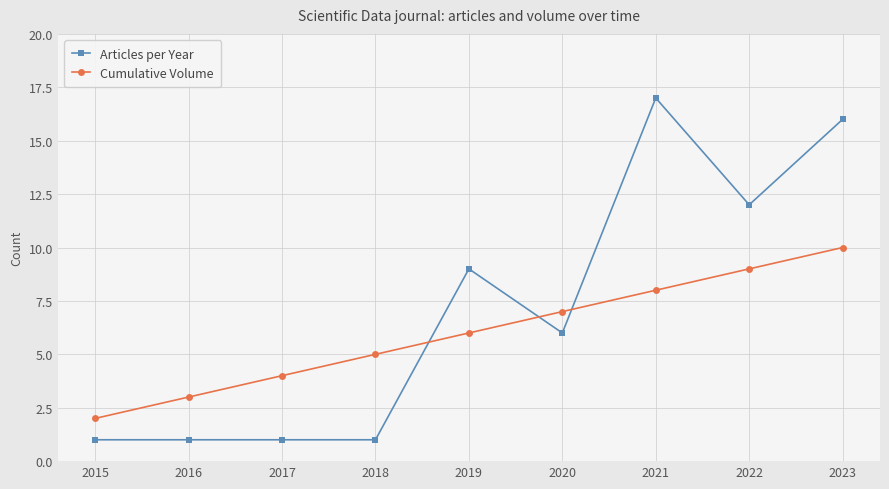

Where does the Articles per Year series first go above 6?

2019